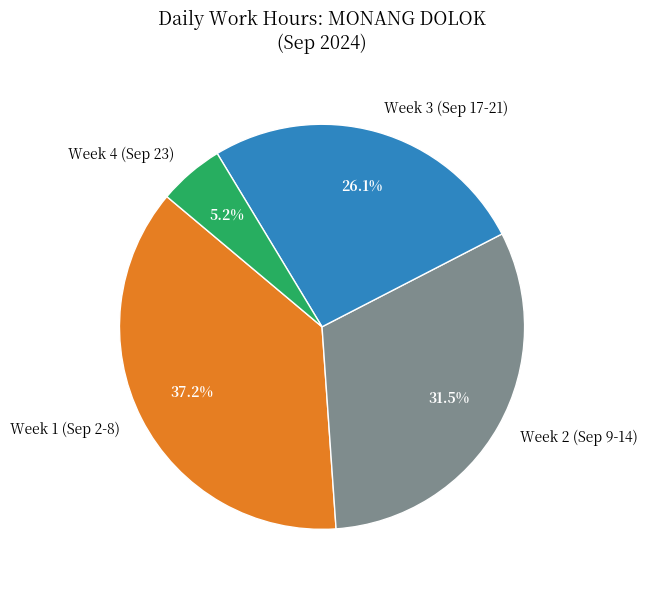

To the nearest percent, what is the difference between the largest and smallest slice percentages?

32%